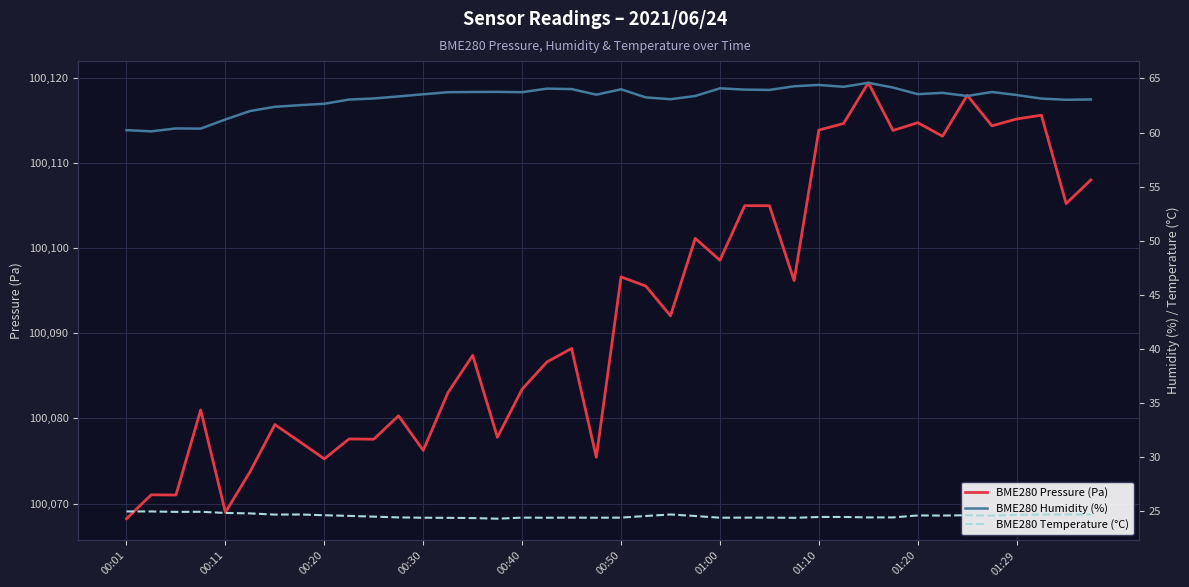

Reading left to right, extract all data points from this chart.

BME280 Pressure (Pa): 100068.2	100071.0	100071.0	100081.0	100069.0	100073.8	100079.3	100077.3	100075.2	100077.6	100077.6	100080.3	100076.2	100083.0	100087.4	100077.8	100083.4	100086.6	100088.2	100075.4	100096.6	100095.6	100092.1	100101.2	100098.6	100105.0	100105.0	100096.2	100113.9	100114.7	100119.4	100113.8	100114.8	100113.2	100118.0	100114.4	100115.2	100115.6	100105.2	100108.0
BME280 Humidity (%): 60.2	60.1	60.4	60.4	61.2	62.0	62.4	62.5	62.7	63.0	63.1	63.3	63.5	63.7	63.8	63.8	63.7	64.1	64.0	63.5	64.0	63.2	63.1	63.4	64.1	64.0	63.9	64.3	64.4	64.2	64.6	64.2	63.5	63.7	63.4	63.8	63.5	63.1	63.0	63.1
BME280 Temperature (°C): 25.0	25.0	24.9	24.9	24.8	24.8	24.7	24.7	24.6	24.6	24.5	24.4	24.4	24.4	24.4	24.3	24.4	24.4	24.4	24.4	24.4	24.5	24.7	24.5	24.4	24.4	24.4	24.4	24.4	24.4	24.4	24.4	24.6	24.6	24.6	24.6	24.6	24.7	24.7	24.7